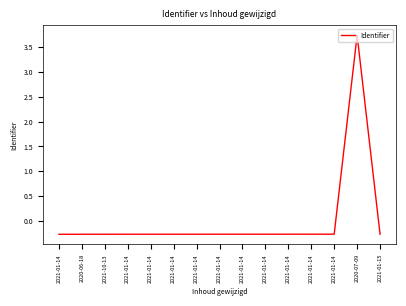

Does the chart have visible grid lines?

No